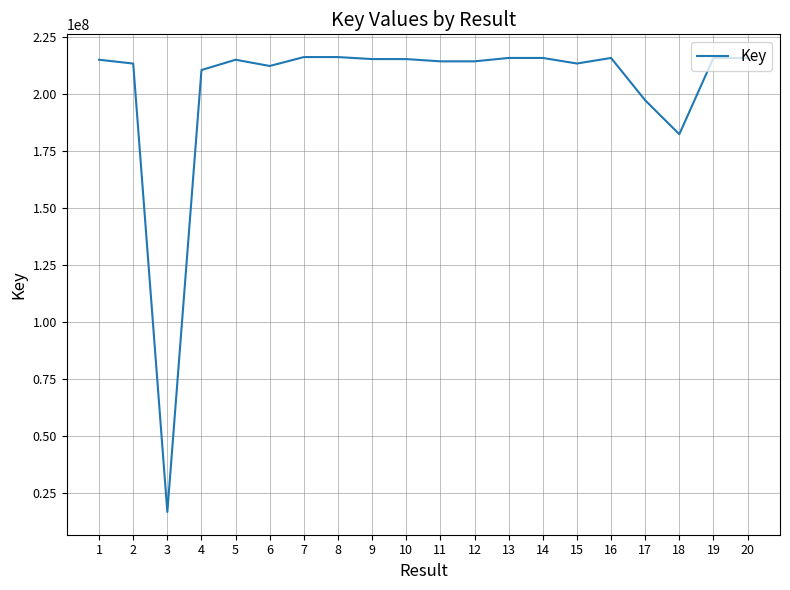

What is the difference between the values at 1 and 18?

32697682